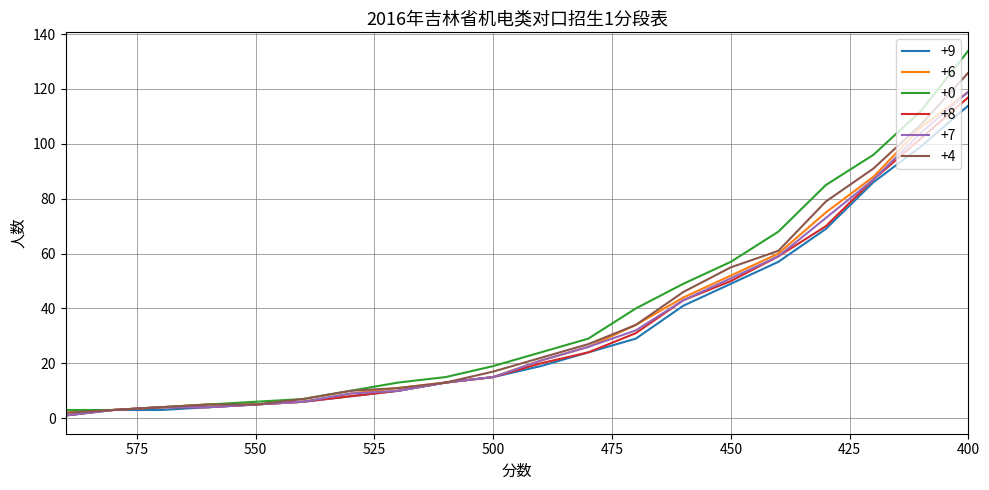

How many lines are shown in the chart?

6